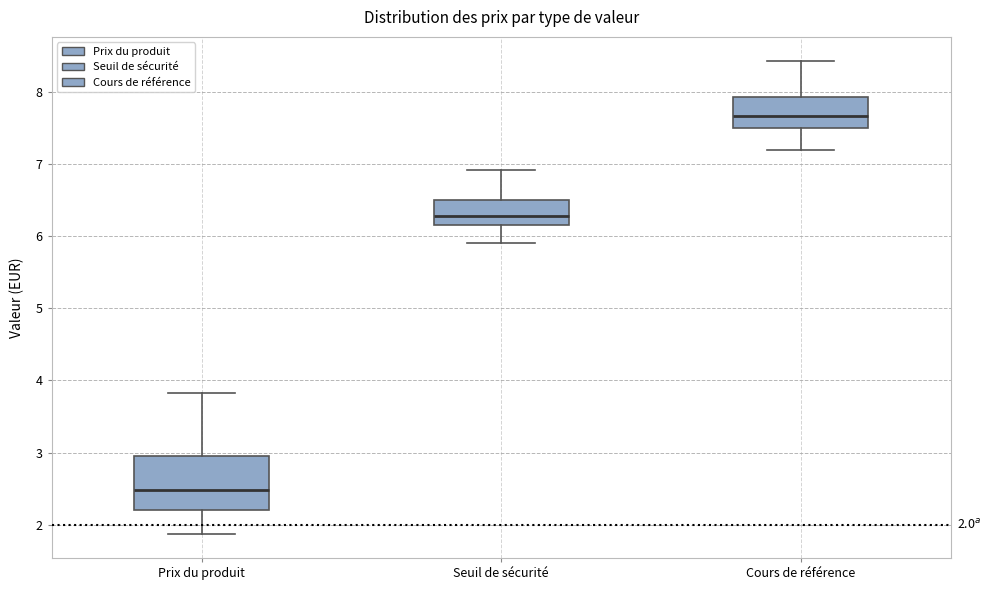

Comparing the boxes themselves (not the whiskers), which one is the tallest?

Prix du produit